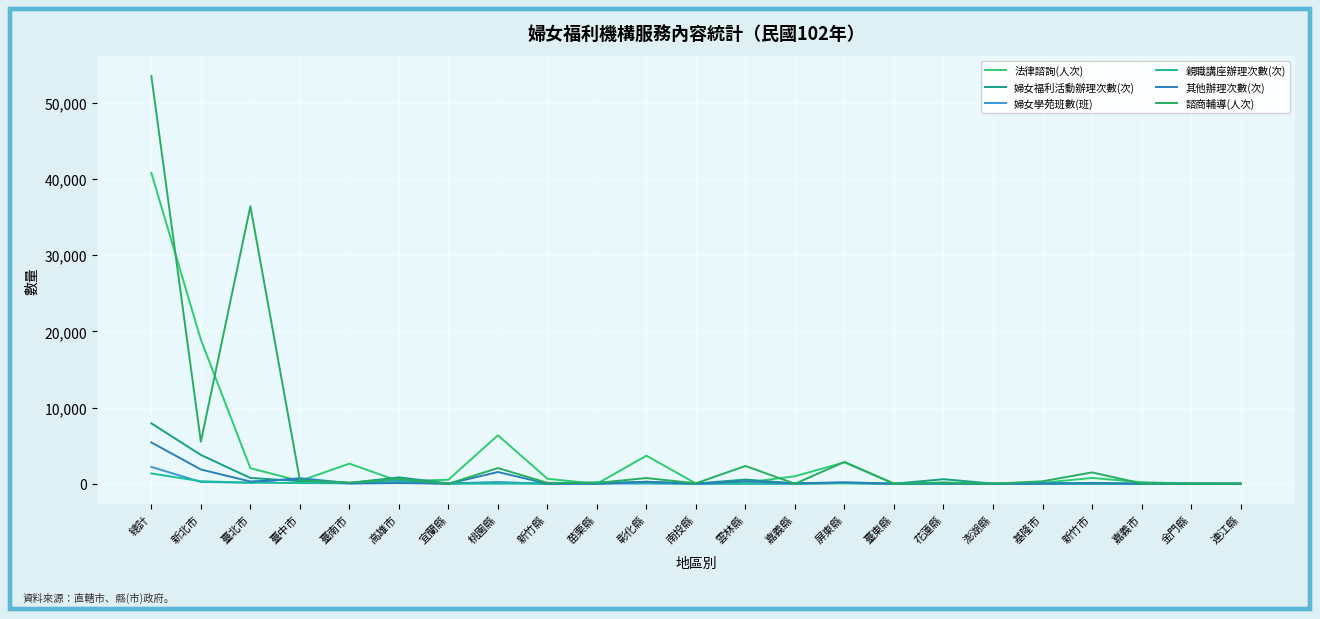

The 其他辦理次數(次) series shows 2 at 宜蘭縣. True or false?

True